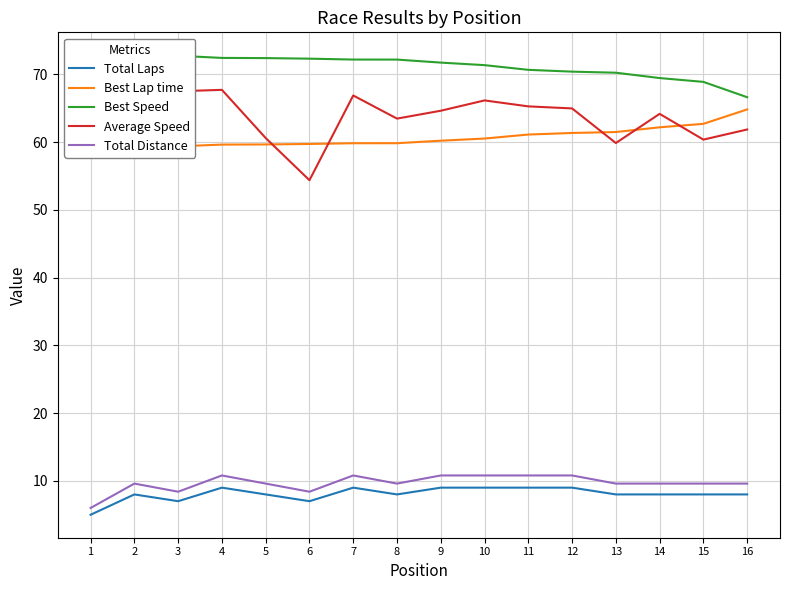

True or false: Best Speed and Best Lap time cross at least once.

False